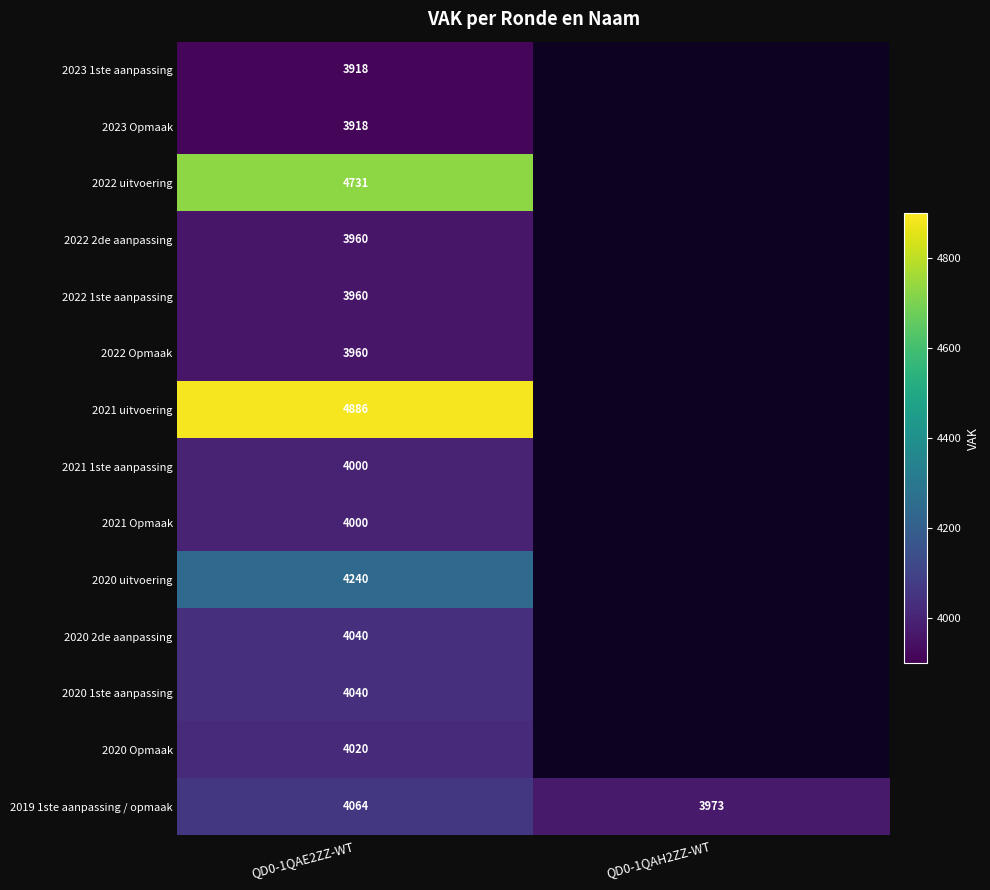

Is it true that 2020 1ste aanpassing equals 4040 at QD0-1QAE2ZZ-WT?

True